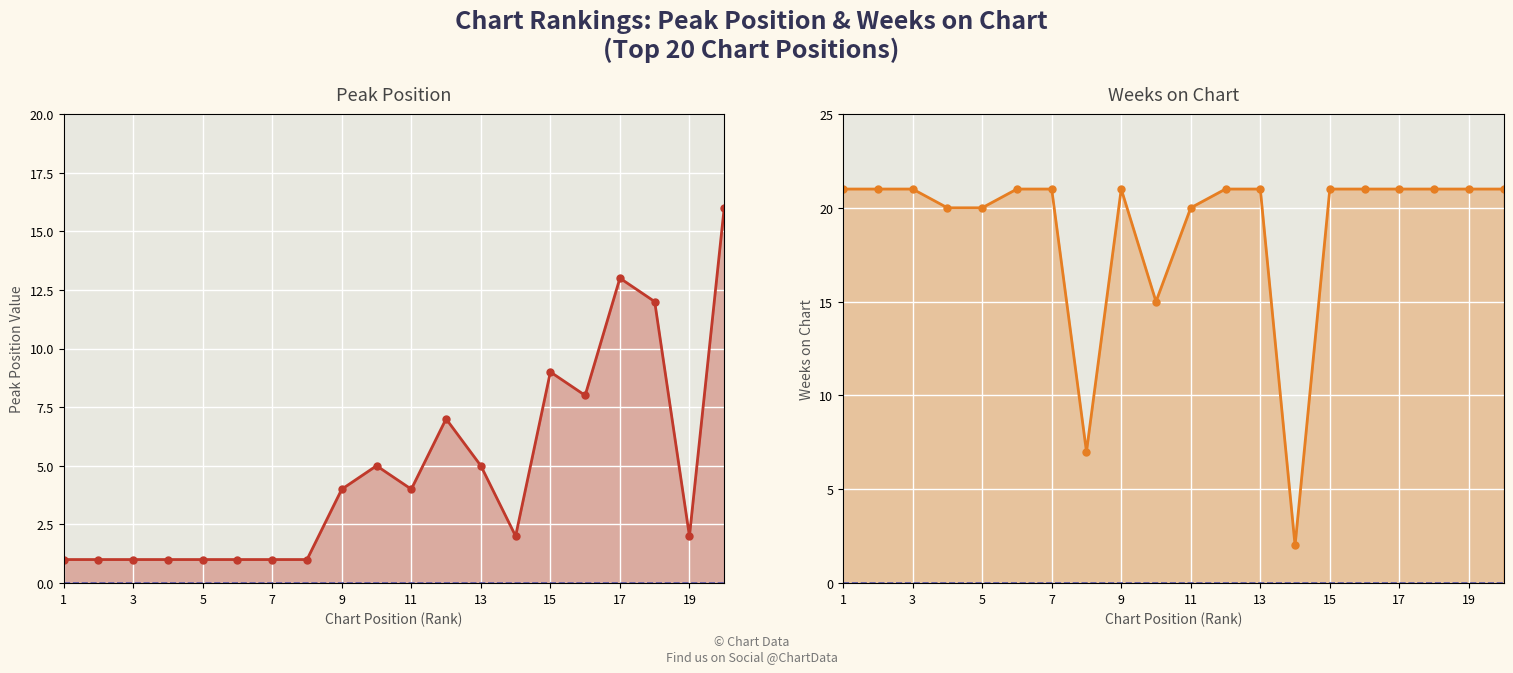

What is the difference between the second highest and second lowest values in the Peak Position series?

12